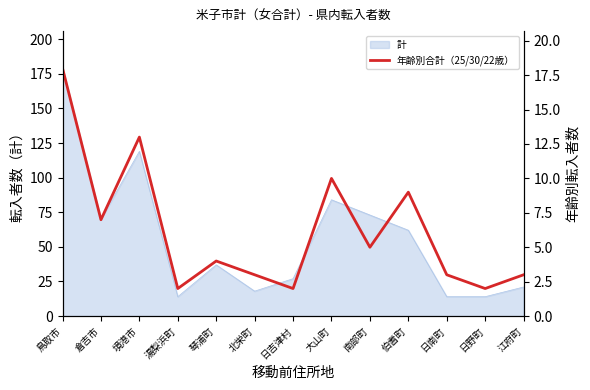

What is the ratio of the value at 北栄町 to the value at 湯梨浜町?

1.5